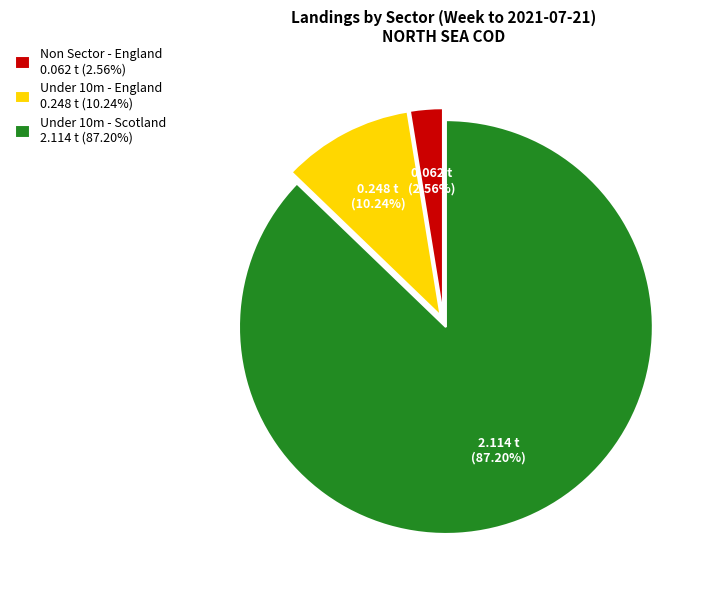

Is there any slice that represents more than half of the pie?

Yes